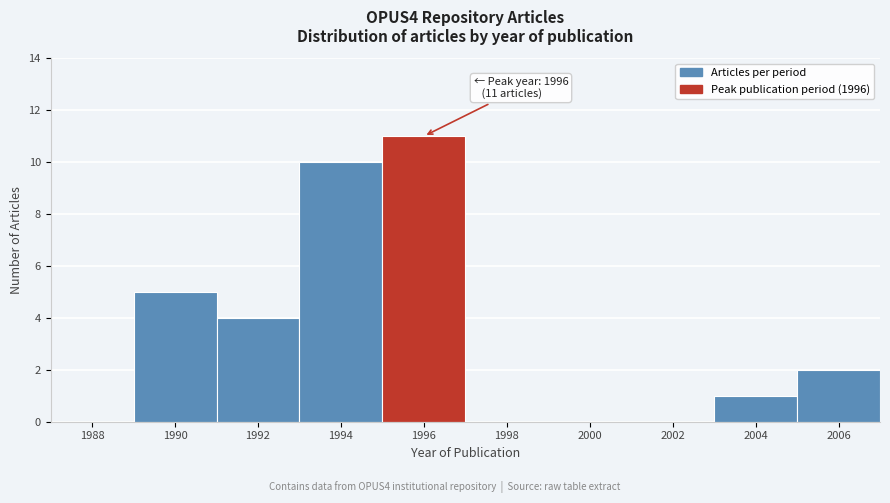

Reading right to left, transcribe all the data shown in this chart.

2006=2	2004=1	2002=0	2000=0	1998=0	1996=11	1994=10	1992=4	1990=5	1988=0